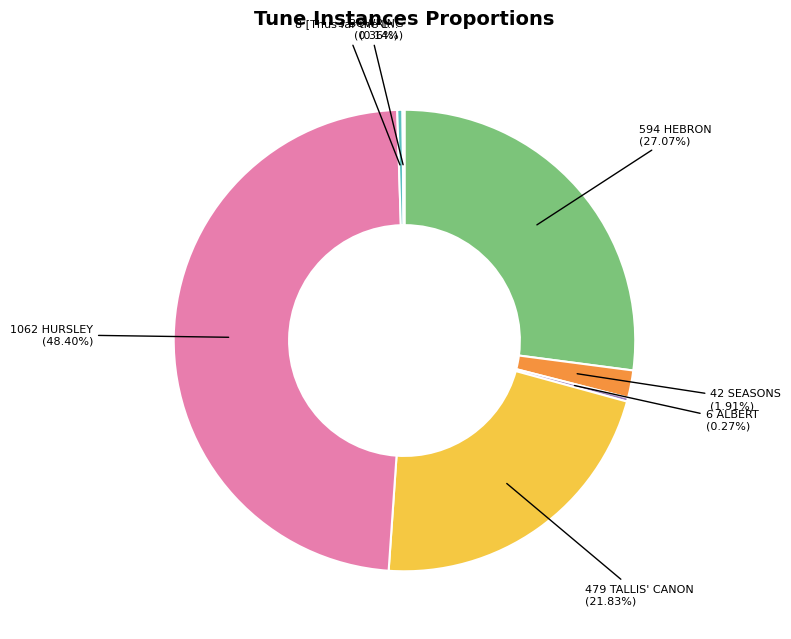

Count the number of slices in the pie.

7